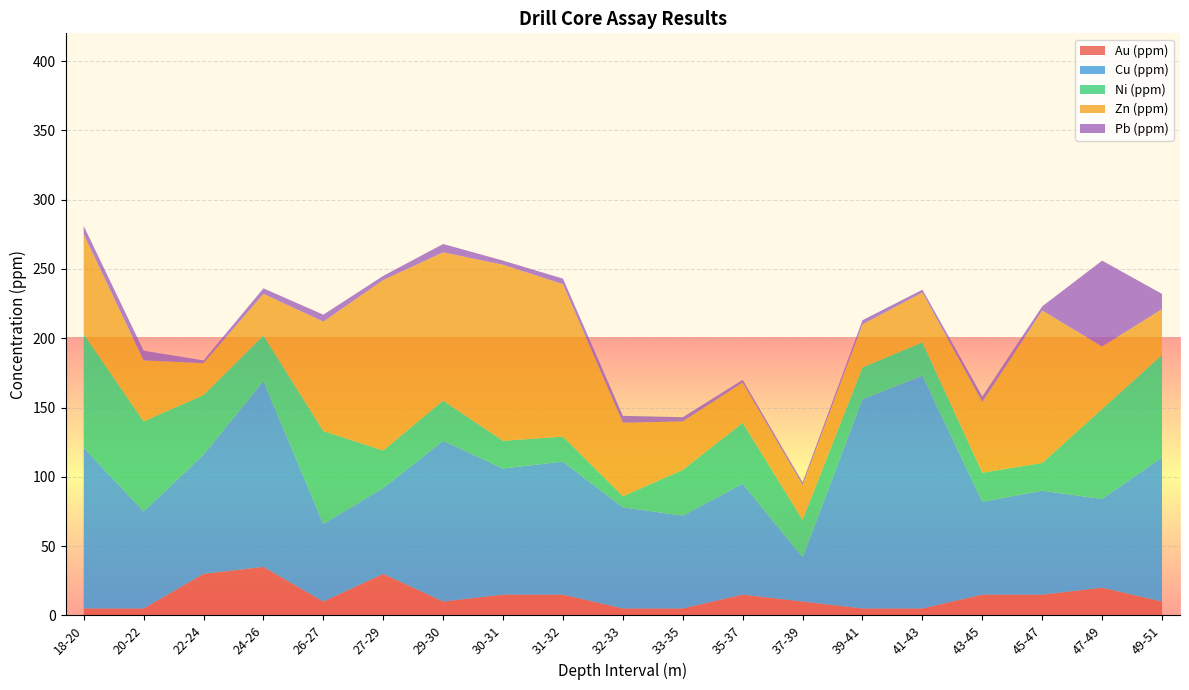

Reading right to left, list all the values displayed in this chart.

Au (ppm): 49-51=10	47-49=20	45-47=15	43-45=15	41-43=5	39-41=5	37-39=10	35-37=15	33-35=5	32-33=5	31-32=15	30-31=15	29-30=10	27-29=30	26-27=10	24-26=35	22-24=30	20-22=5	18-20=5
Cu (ppm): 49-51=104	47-49=64	45-47=75	43-45=67	41-43=168	39-41=151	37-39=32	35-37=80	33-35=67	32-33=73	31-32=96	30-31=91	29-30=116	27-29=62	26-27=56	24-26=134	22-24=86	20-22=70	18-20=116
Ni (ppm): 49-51=74	47-49=65	45-47=20	43-45=21	41-43=24	39-41=23	37-39=27	35-37=44	33-35=33	32-33=8	31-32=18	30-31=20	29-30=29	27-29=27	26-27=67	24-26=33	22-24=43	20-22=65	18-20=82
Zn (ppm): 49-51=33	47-49=45	45-47=110	43-45=51	41-43=36	39-41=31	37-39=25	35-37=29	33-35=35	32-33=53	31-32=110	30-31=127	29-30=107	27-29=123	26-27=79	24-26=30	22-24=23	20-22=44	18-20=72
Pb (ppm): 49-51=11	47-49=62	45-47=3	43-45=4	41-43=2	39-41=3	37-39=2	35-37=2	33-35=3	32-33=5	31-32=4	30-31=3	29-30=6	27-29=3	26-27=5	24-26=4	22-24=2	20-22=7	18-20=6